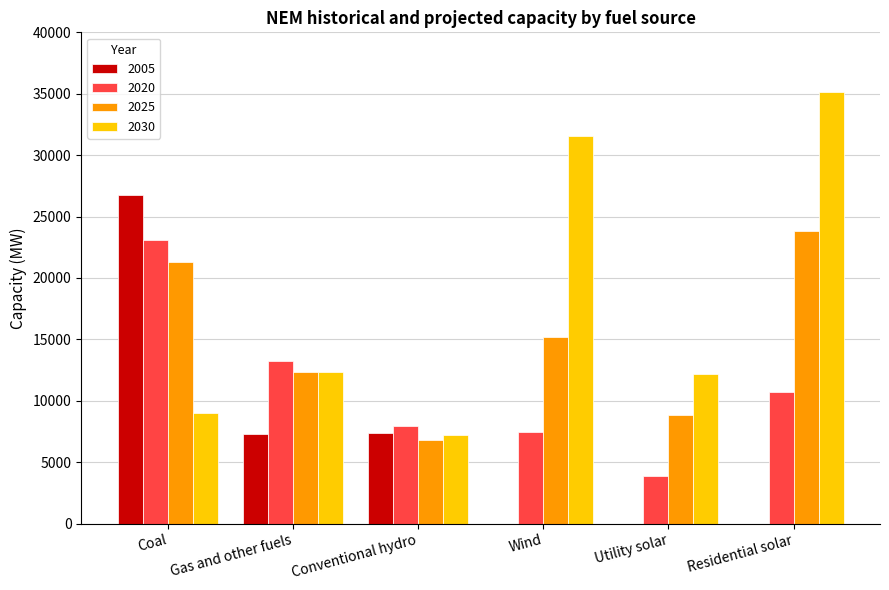

The 2020 series shows 3504 at Residential solar. True or false?

False